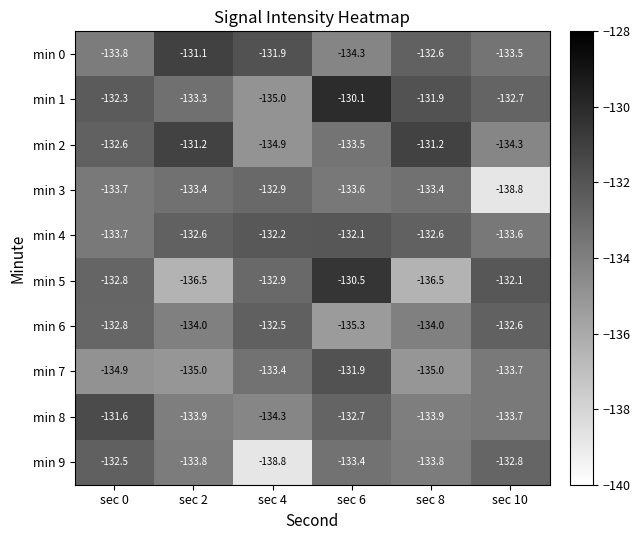

What is the spread (max minus min) of values at sec 2?

5.4